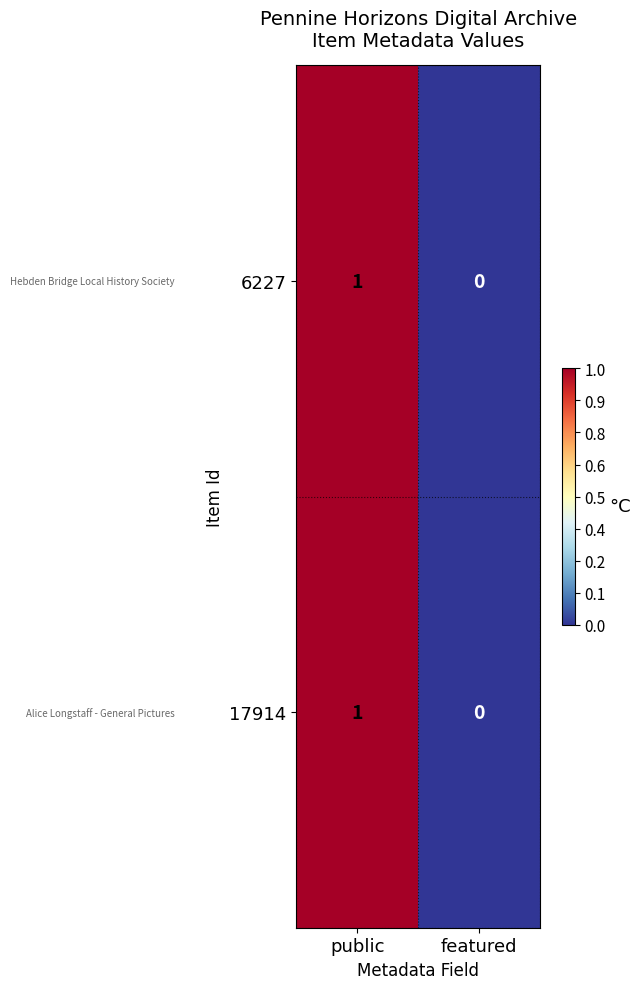

The 6227 series shows 1 at public. True or false?

True